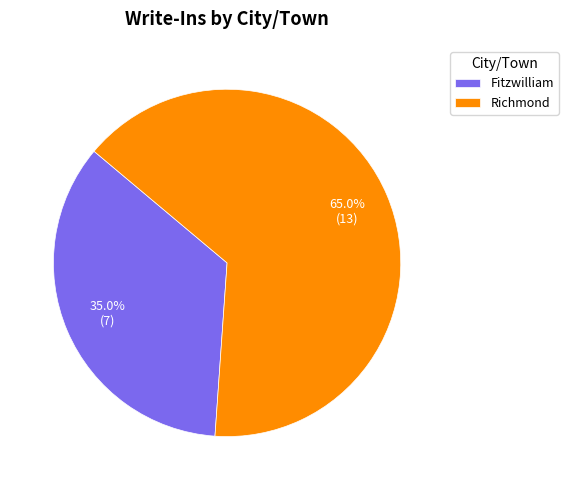

Which category accounts for the majority?

Richmond